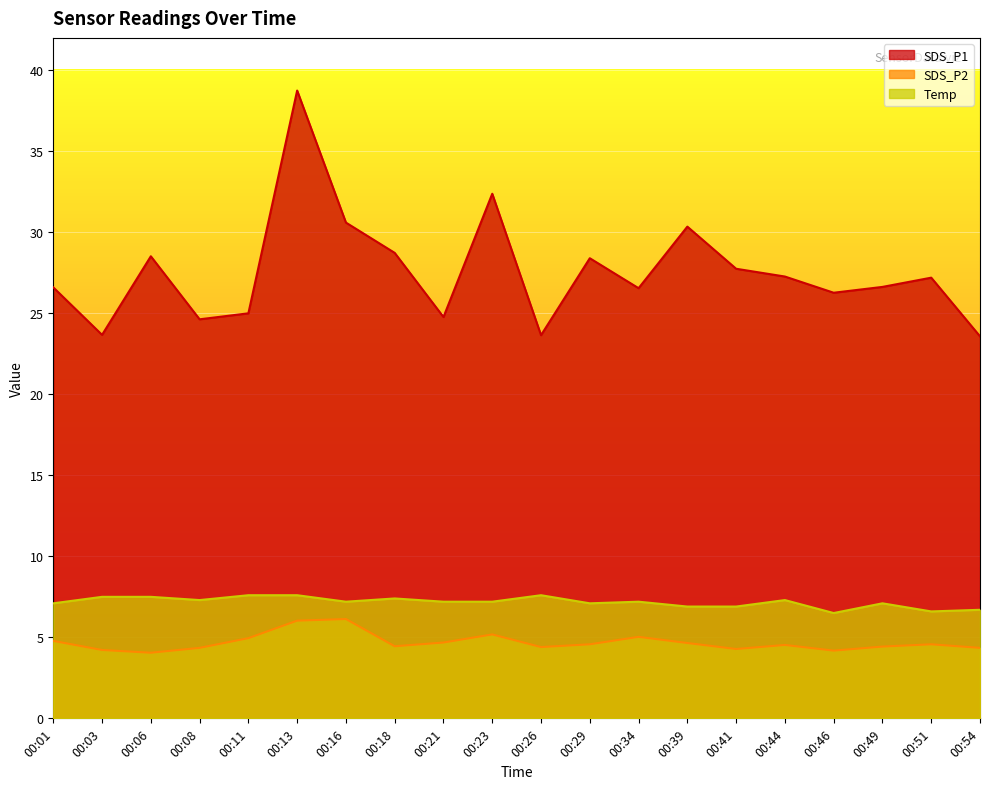

Rank the series by their maximum value, from highest to lowest.

SDS_P1, Temp, SDS_P2